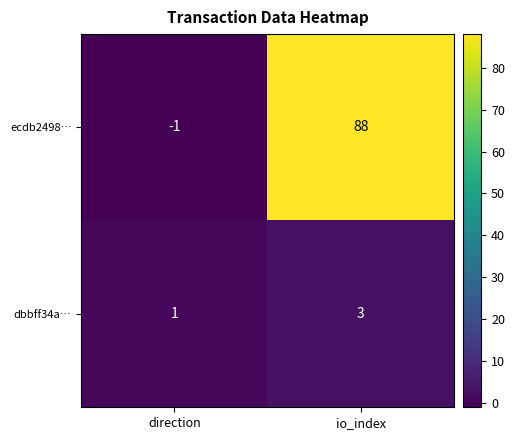

Which series has the largest total across all categories?

ecdb2498…